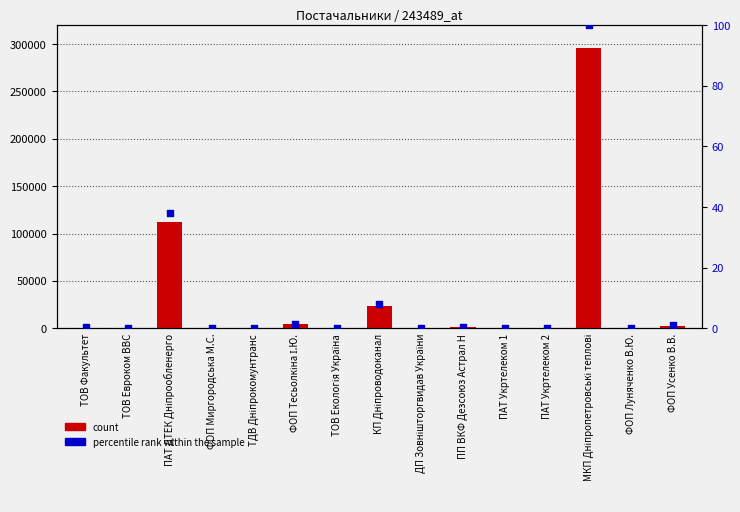

At which category is the sum across all series the highest?

МКП Дніпропетровські теплові